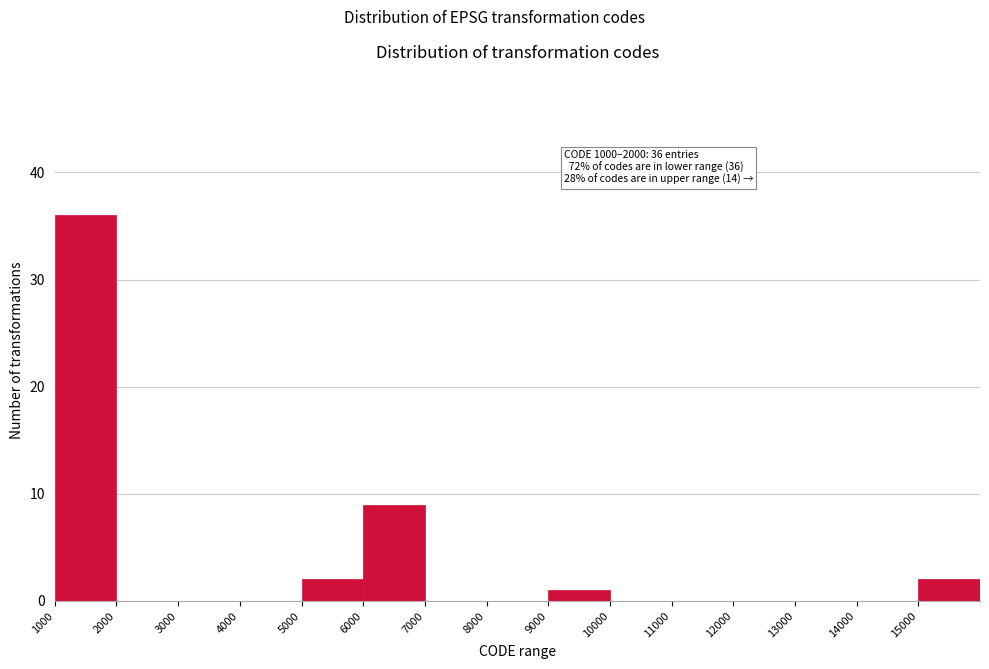

Over which range of the x-axis is the bar tallest?

1000 to 2000